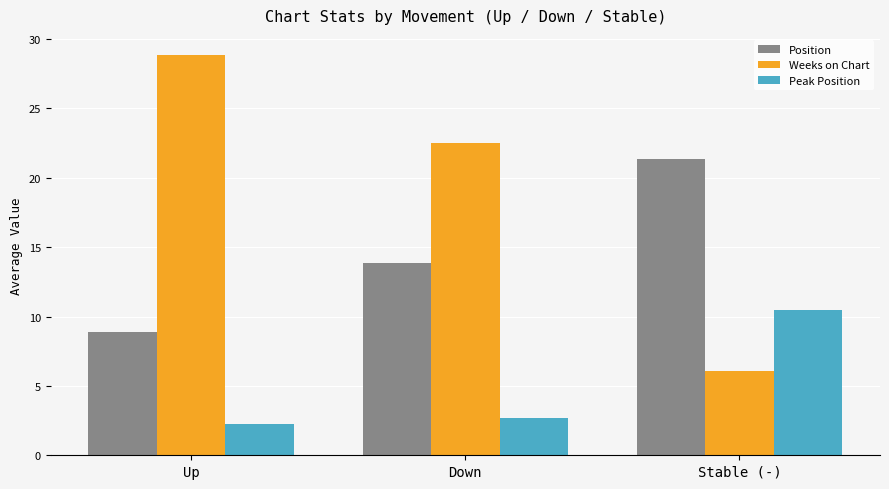

What is the difference between the Position values at Up and Down?

5.0